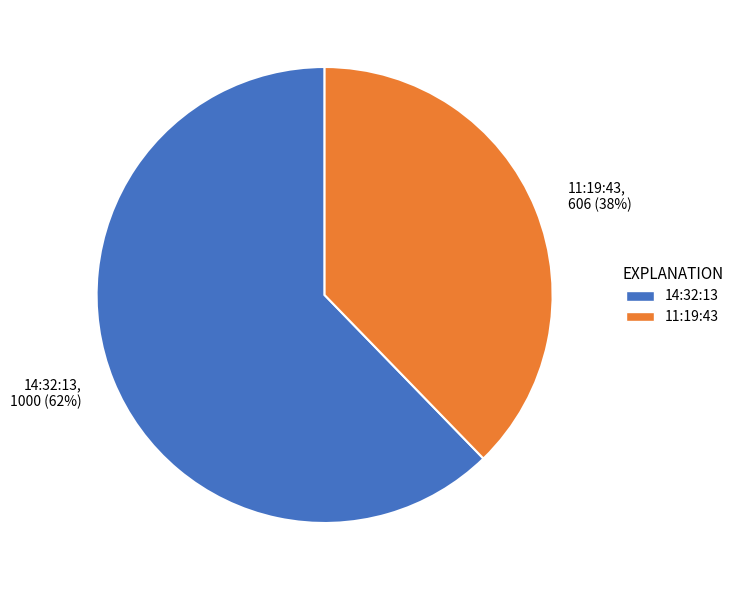

What is the smallest slice in the pie chart?

11:19:43